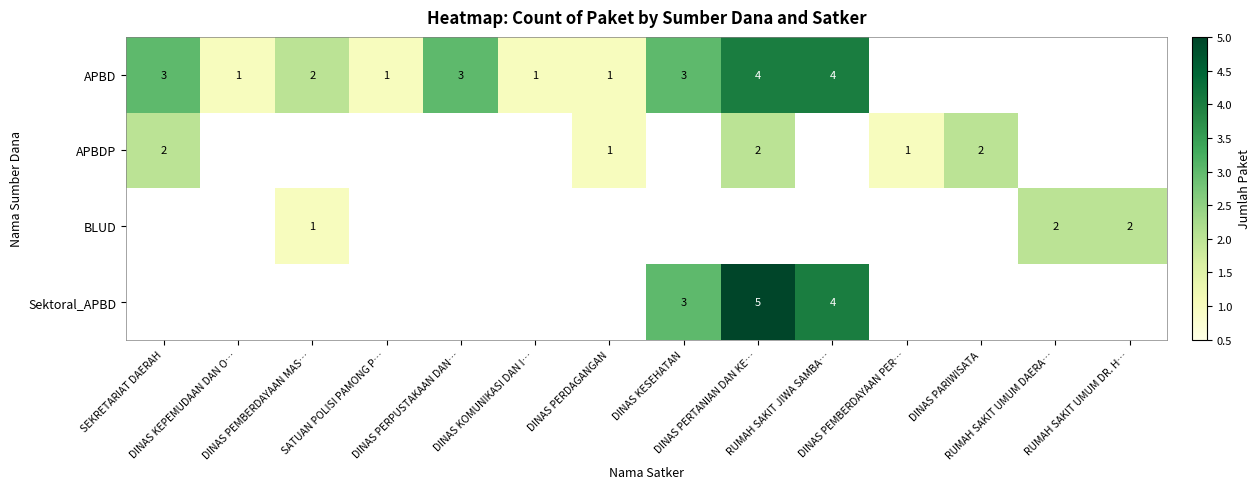

What is the difference between the second highest and minimum values in the Sektoral_APBD series?

4